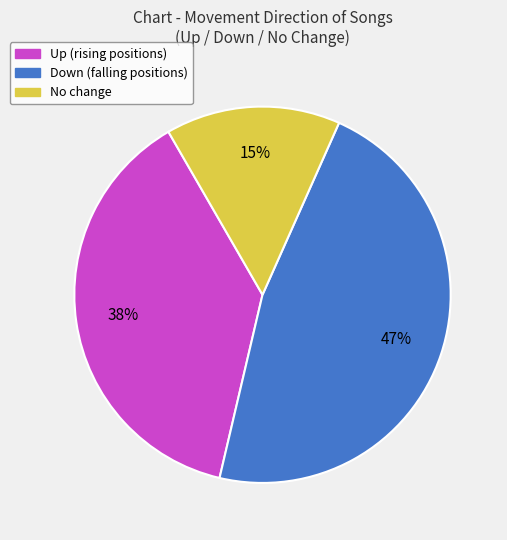

Is there any slice that represents more than half of the pie?

No